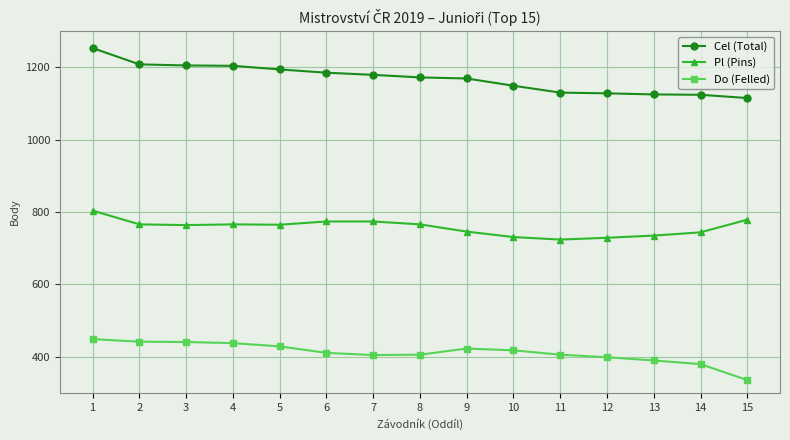

At which category is the sum across all series the highest?

1